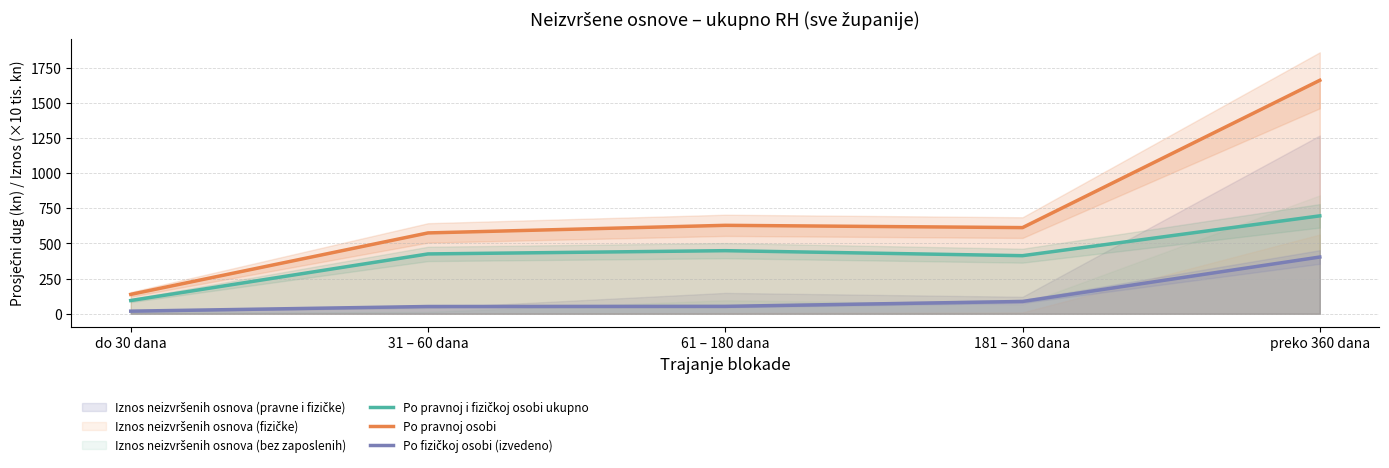

Reading left to right, extract all data points from this chart.

Po pravnoj i fizičkoj osobi ukupno: do 30 dana=94.2	31 – 60 dana=425.5	61 – 180 dana=448.6	181 – 360 dana=413.1	preko 360 dana=696.2
Po pravnoj osobi: do 30 dana=138.0	31 – 60 dana=574.9	61 – 180 dana=628.9	181 – 360 dana=612.6	preko 360 dana=1659.9
Po fizičkoj osobi (izvedeno): do 30 dana=18.6	31 – 60 dana=51.7	61 – 180 dana=52.8	181 – 360 dana=87.5	preko 360 dana=403.5